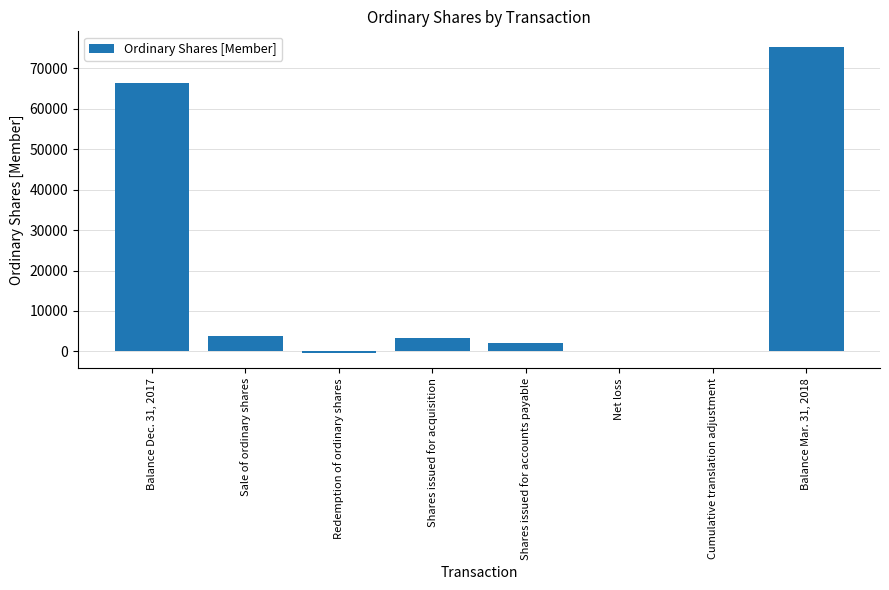

What is the greatest value displayed?

75384